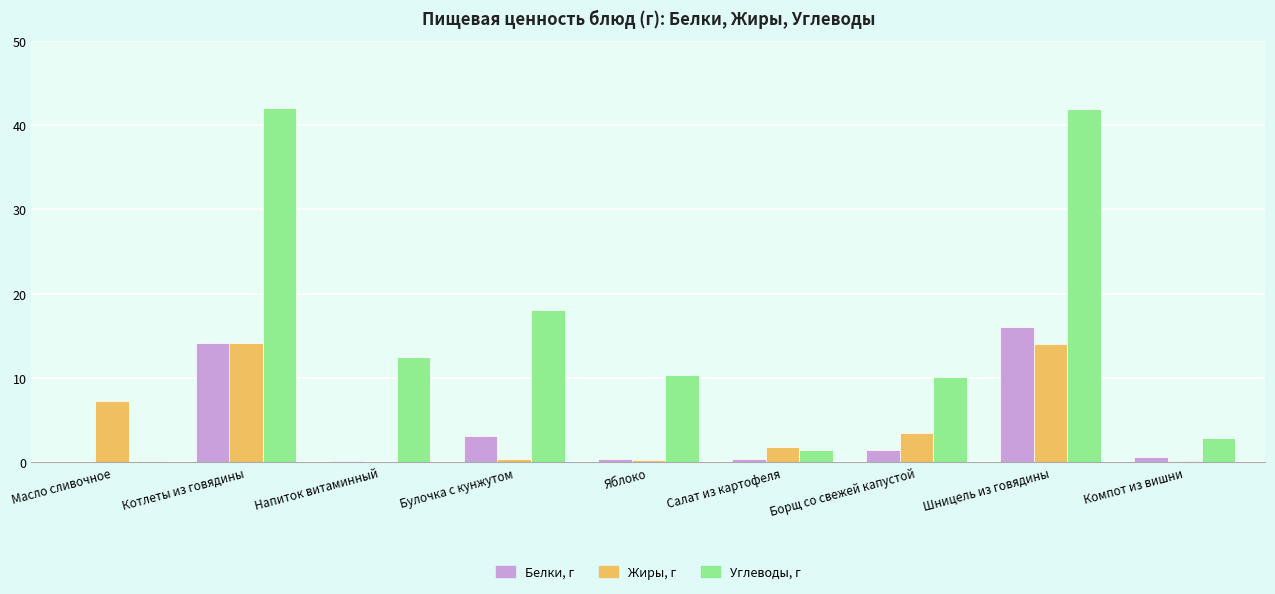

At which label does Белки, г reach its peak?

Шницель из говядины